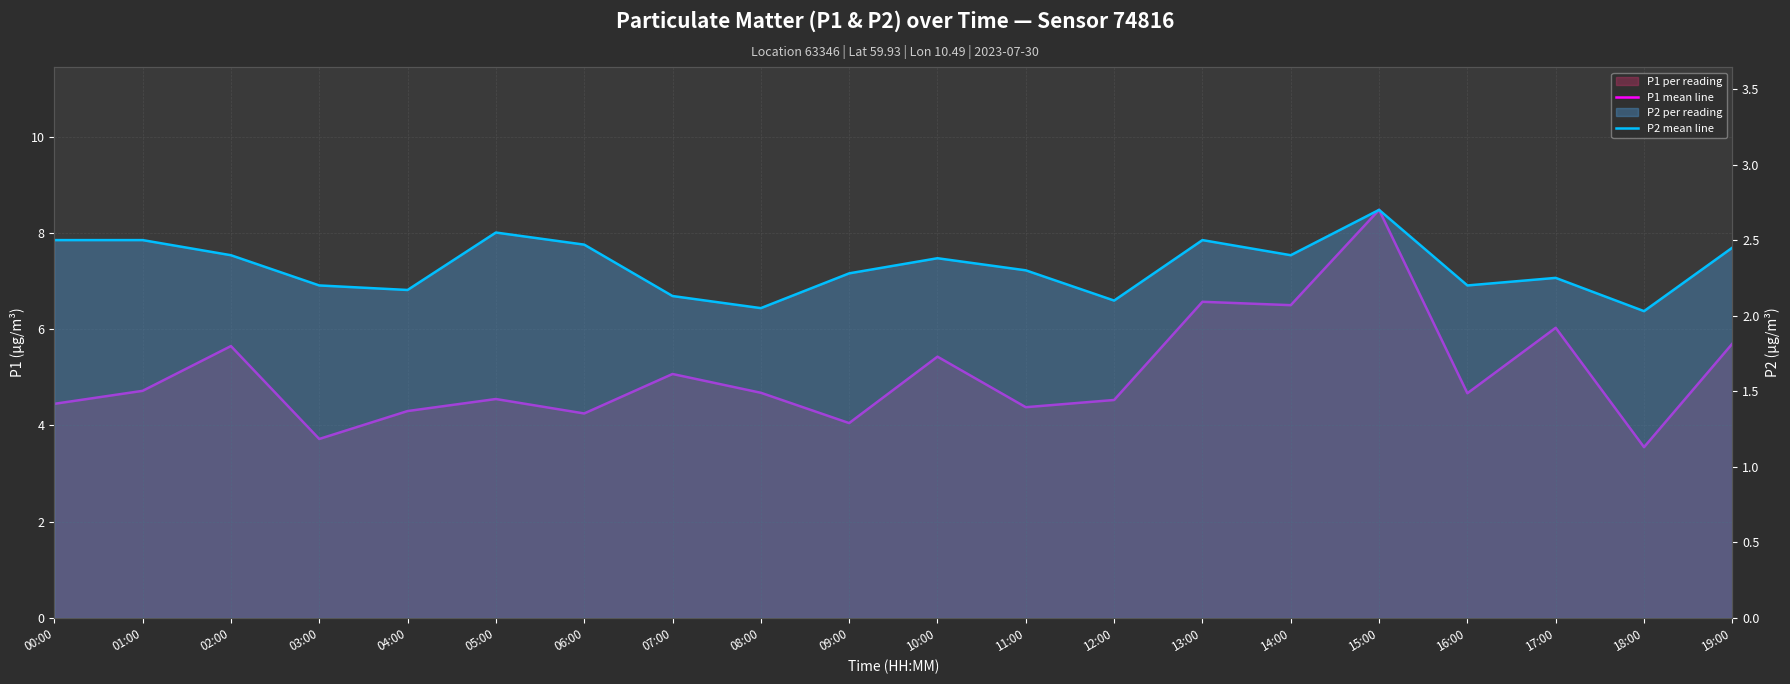

True or false: P1 mean line has a value of 2.7 at 05:00.

False